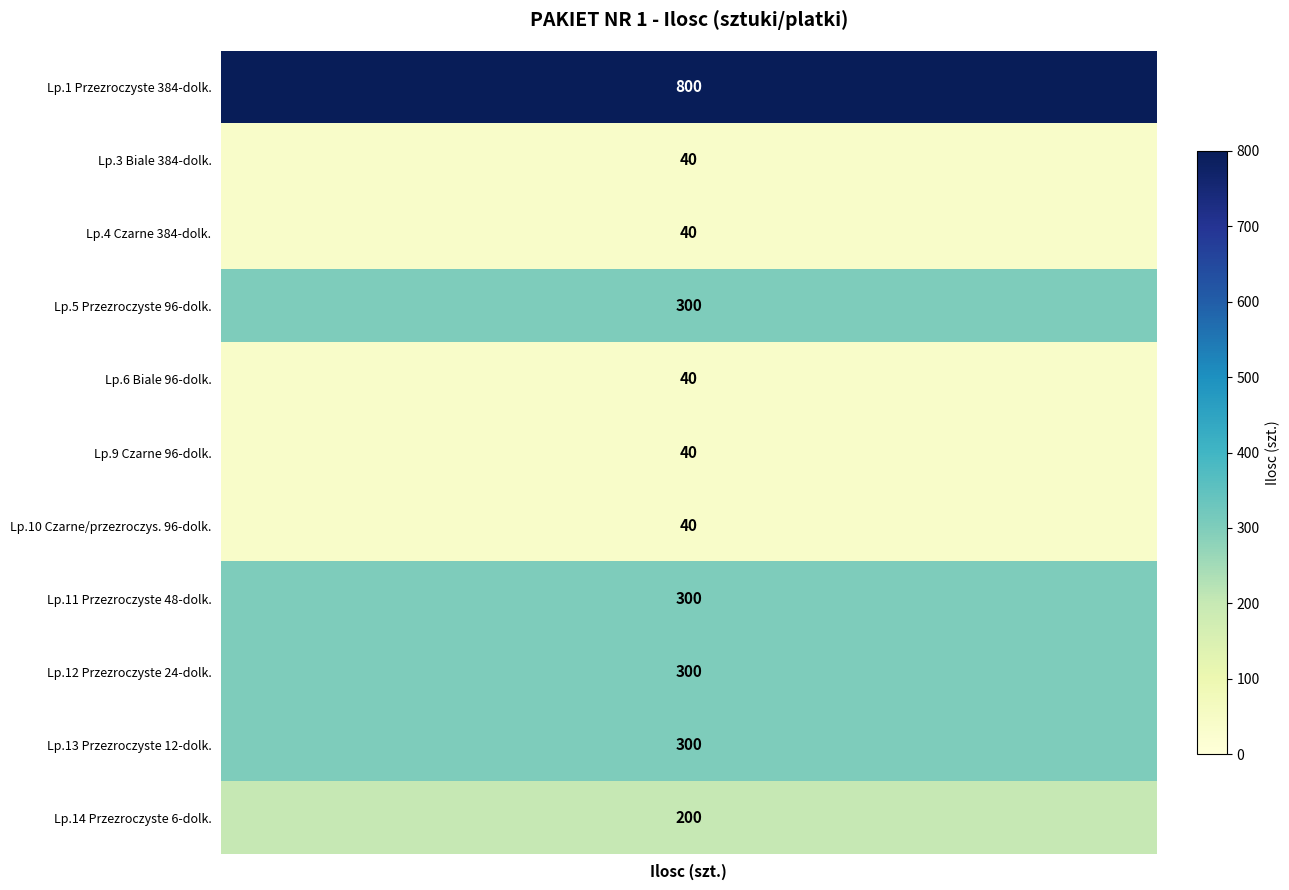

How many 3 values are between 40 and 300?

10